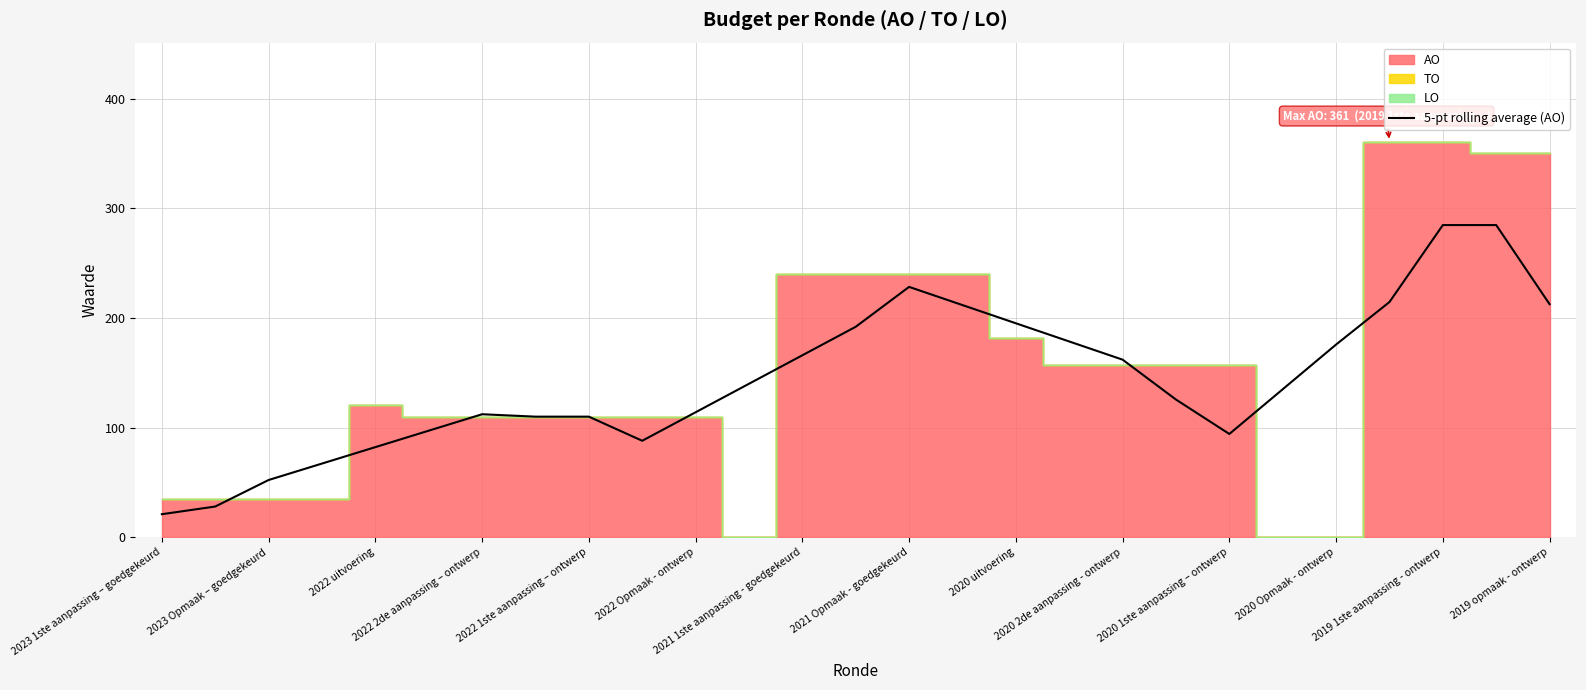

What is the maximum value for 5-pt rolling average (AO)?

284.8